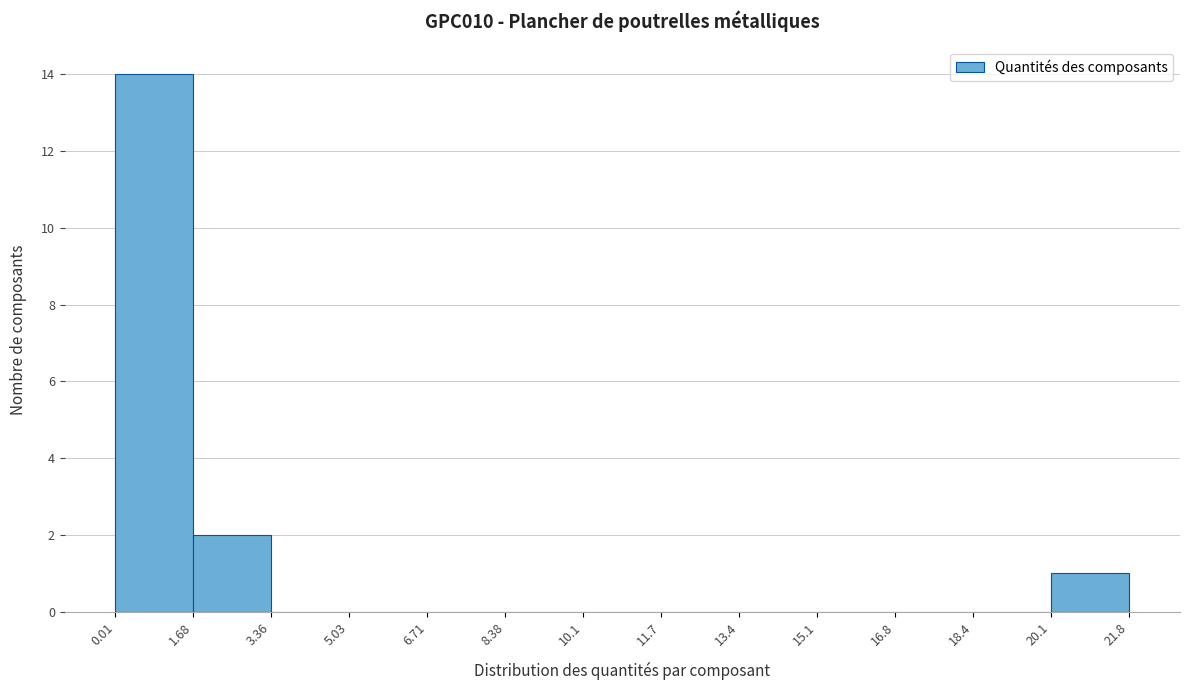

Reading left to right, list every bar in this chart as the range it spans on the x-axis followed by its height. The values are not printed on the chart, so give them approximately, as read against the axis.

0.01 to 1.68: 14
1.68 to 3.36: 2
3.36 to 5.03: 0
5.03 to 6.71: 0
6.71 to 8.38: 0
8.38 to 10.1: 0
10.1 to 11.7: 0
11.7 to 13.4: 0
13.4 to 15.1: 0
15.1 to 16.8: 0
16.8 to 18.4: 0
18.4 to 20.1: 0
20.1 to 21.8: 1